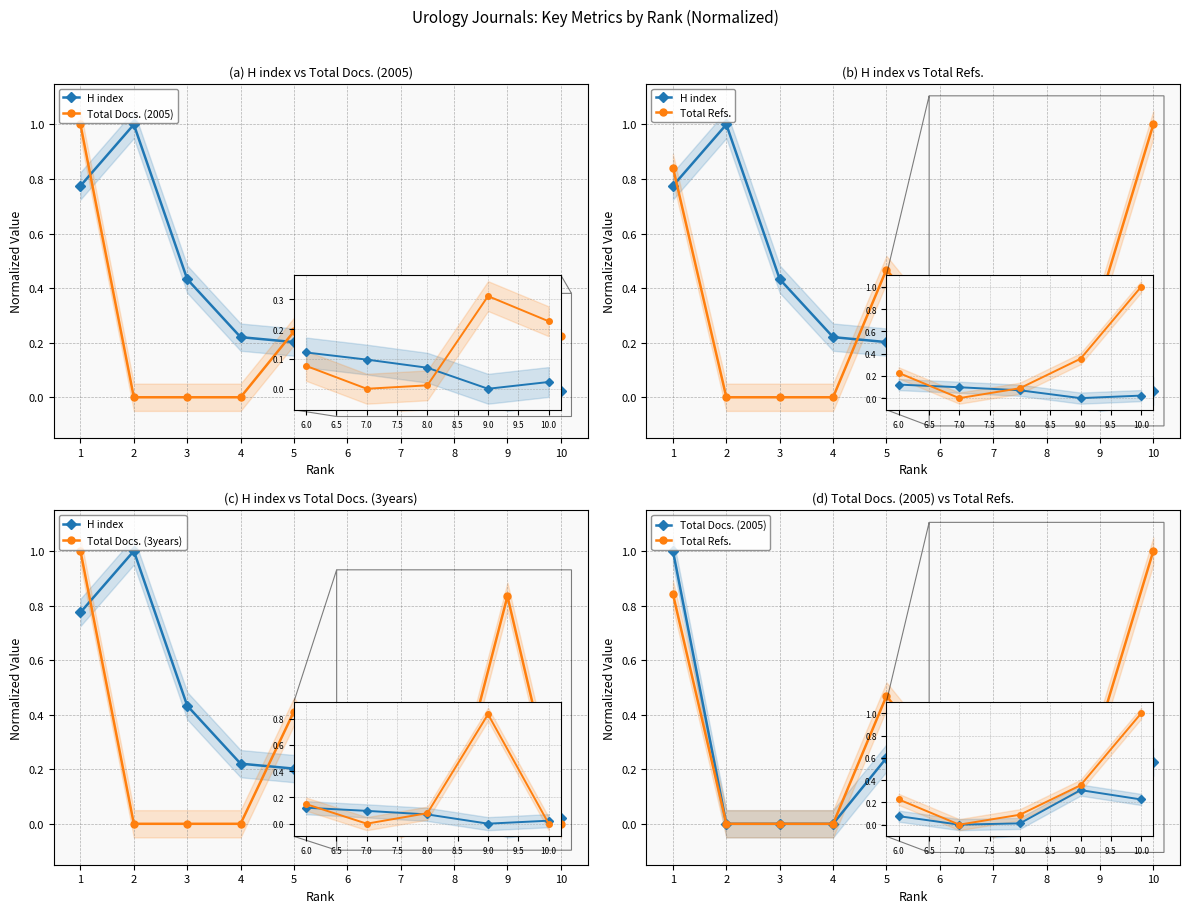

What is the sum of the Total Docs. (3years) values at 1 and 5?

1.4